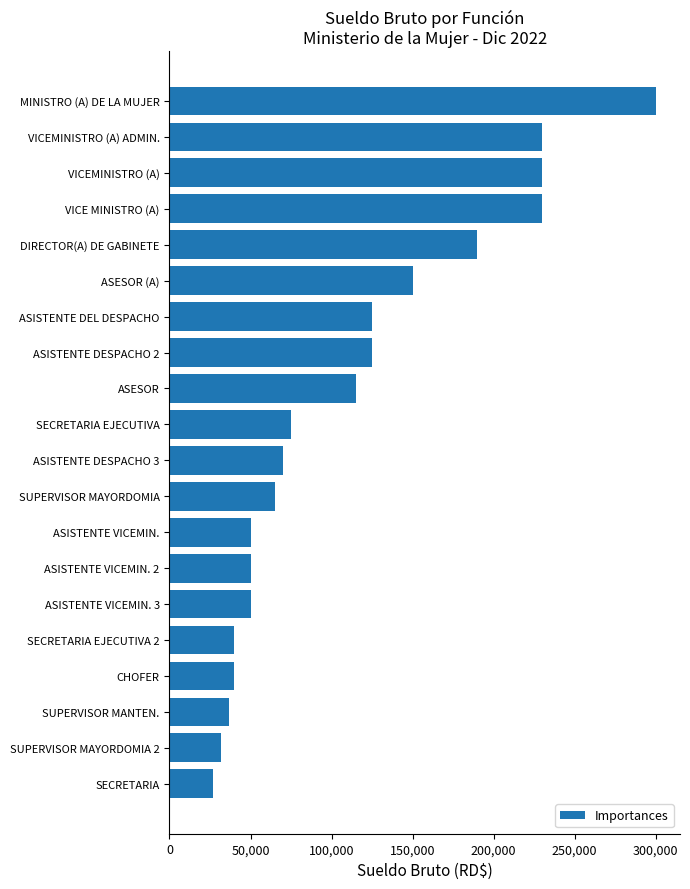

What is the change in value from SUPERVISOR MANTEN. to ASESOR (A)?

+113500